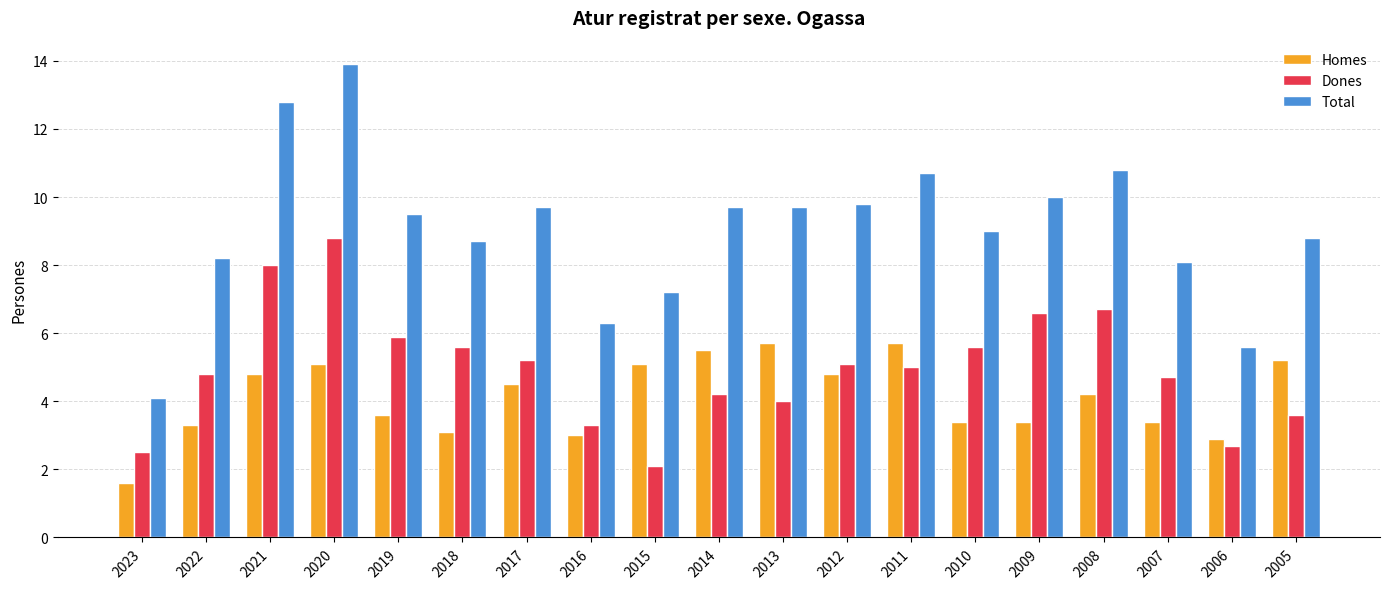

Where does the Total series first go above 9?

2021